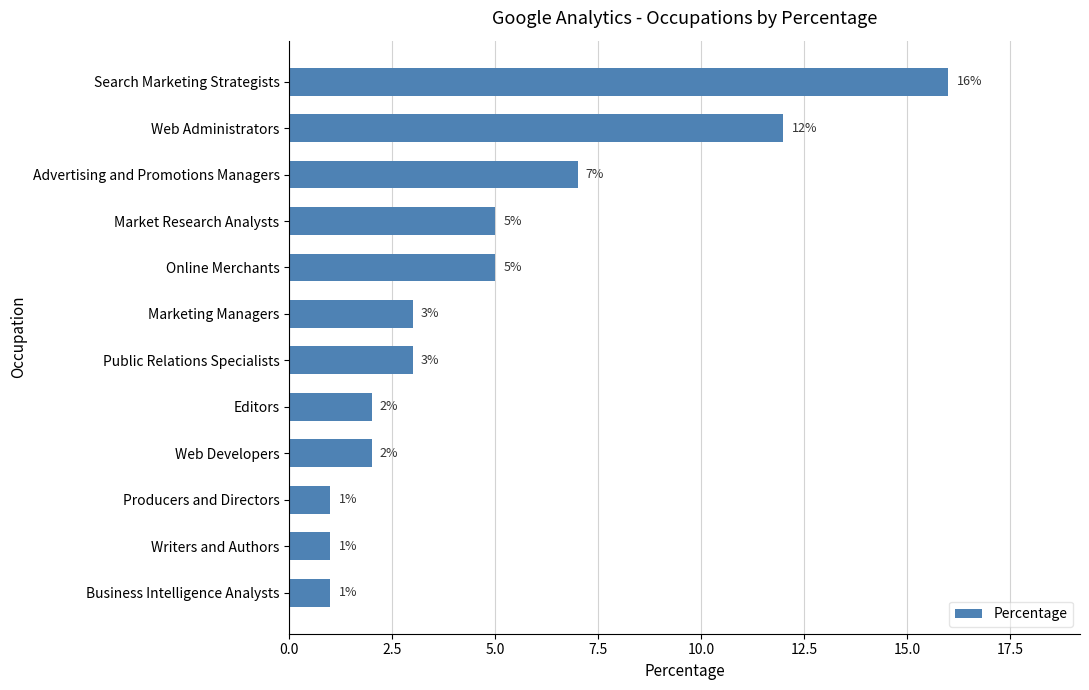

Is it true that the value at Web Developers is 2?

True